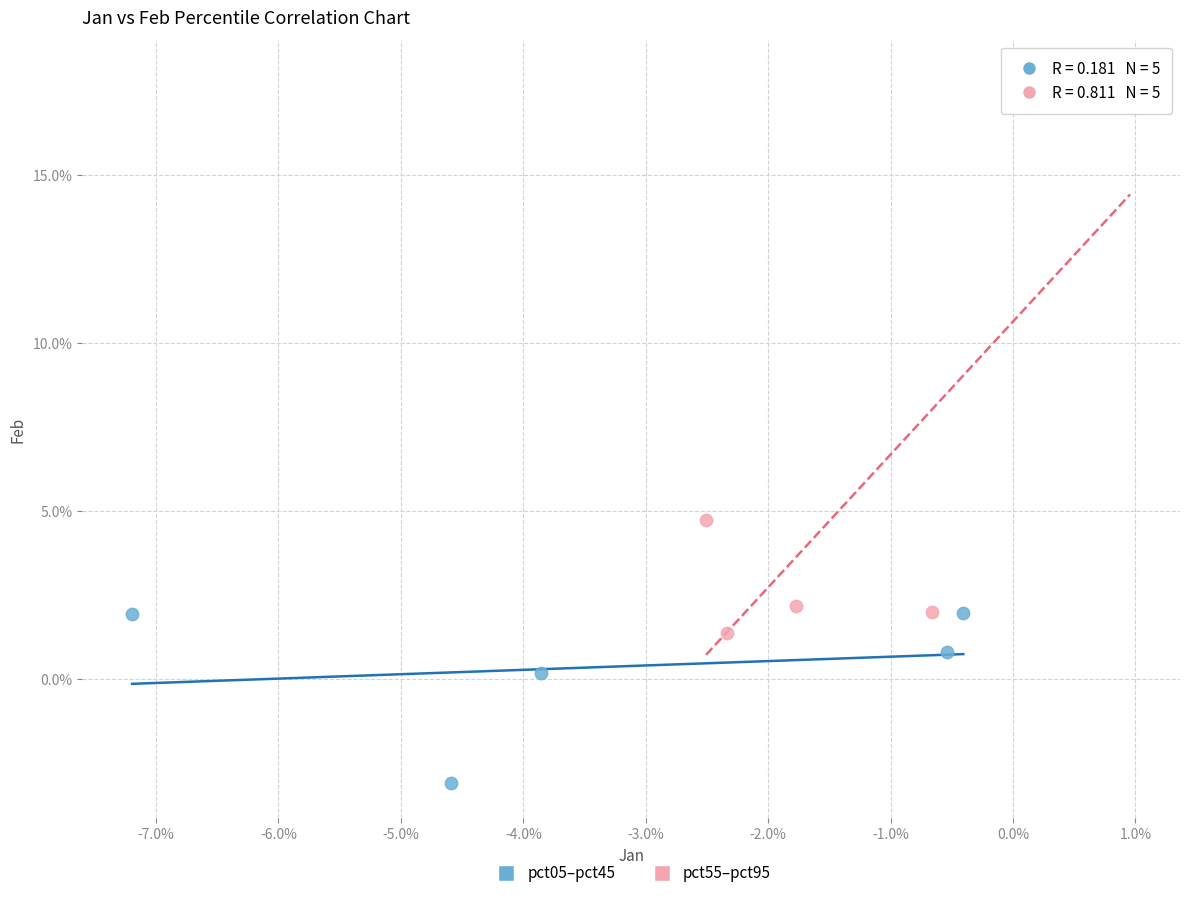

What are all the series names shown in the legend?

pct05–pct45, pct55–pct95